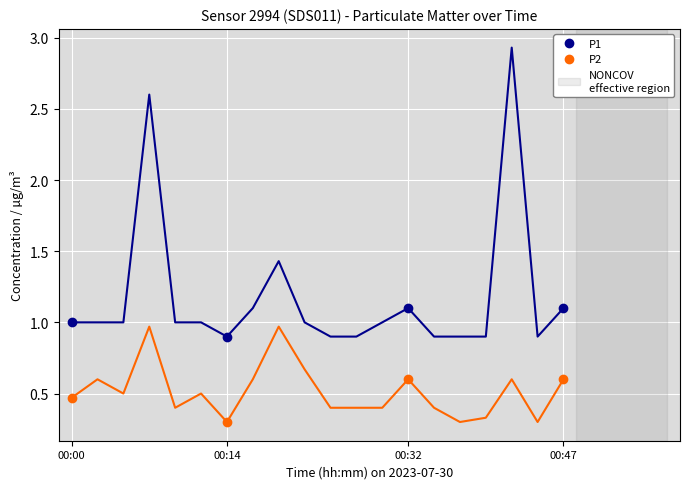

Which category has the highest value in the P1 series?

00:32